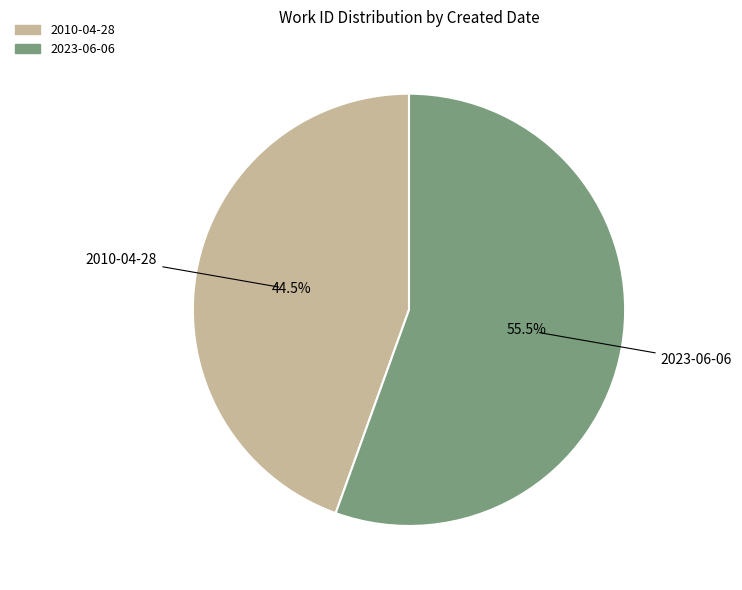

Count the number of slices in the pie.

2